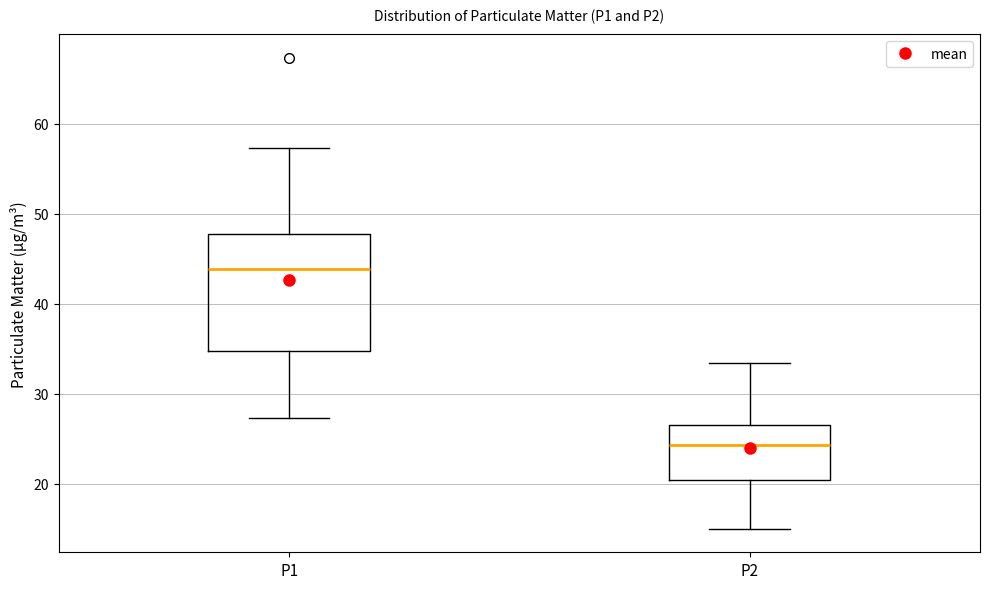

Reading left to right, read every box against the y-axis: the position of its median line, the range the box covers, and the ends of its whiskers. The values are not printed on the chart, so give them approximately, as read against the axis.

P1: median 44, box 35 to 48, whiskers 27 to 57
P2: median 24, box 20 to 27, whiskers 15 to 33